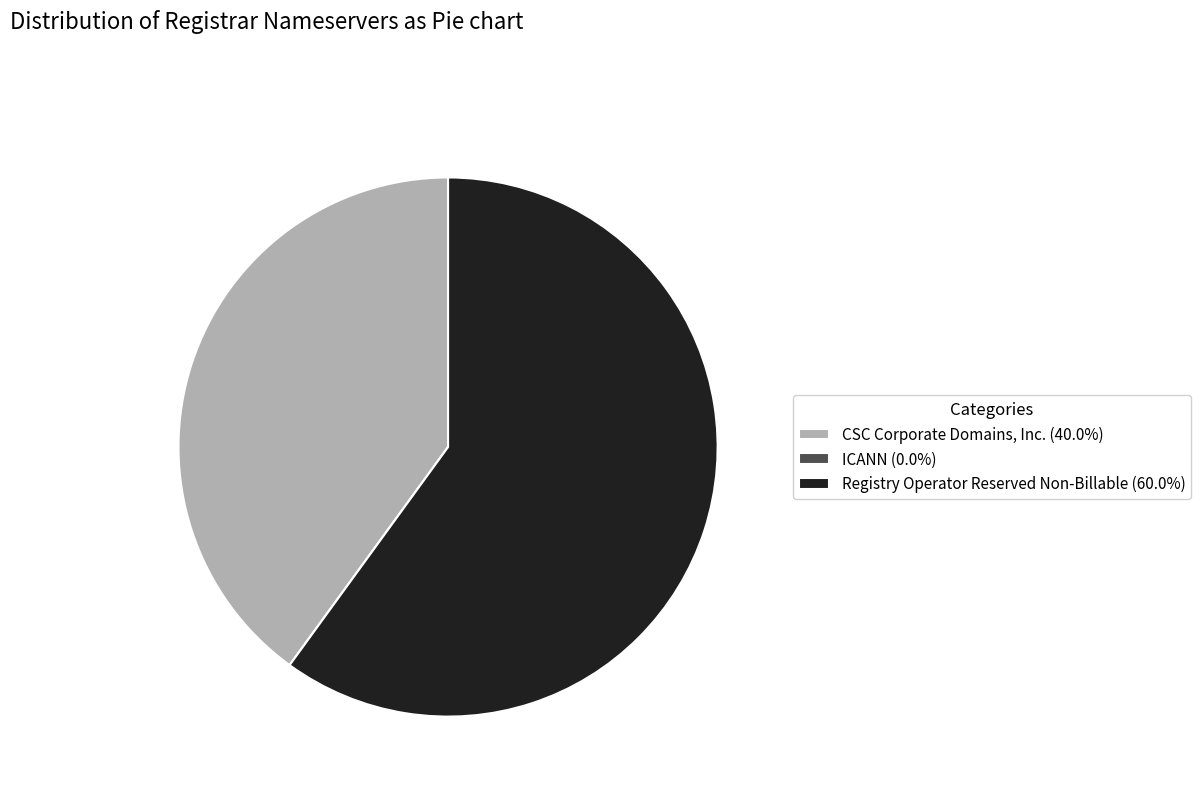

True or false: Registry Operator Reserved Non-Billable accounts for 60% of the total.

True